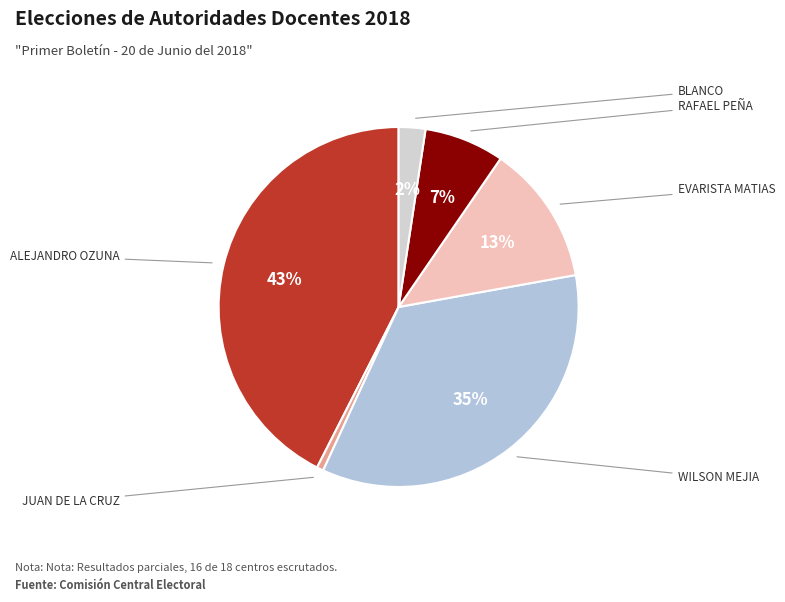

Count the number of slices in the pie.

6